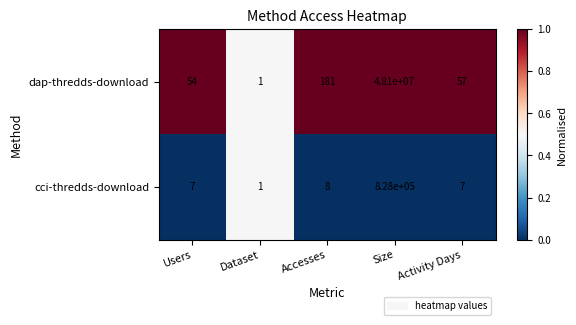

What is the total value across all series at Accesses?

189